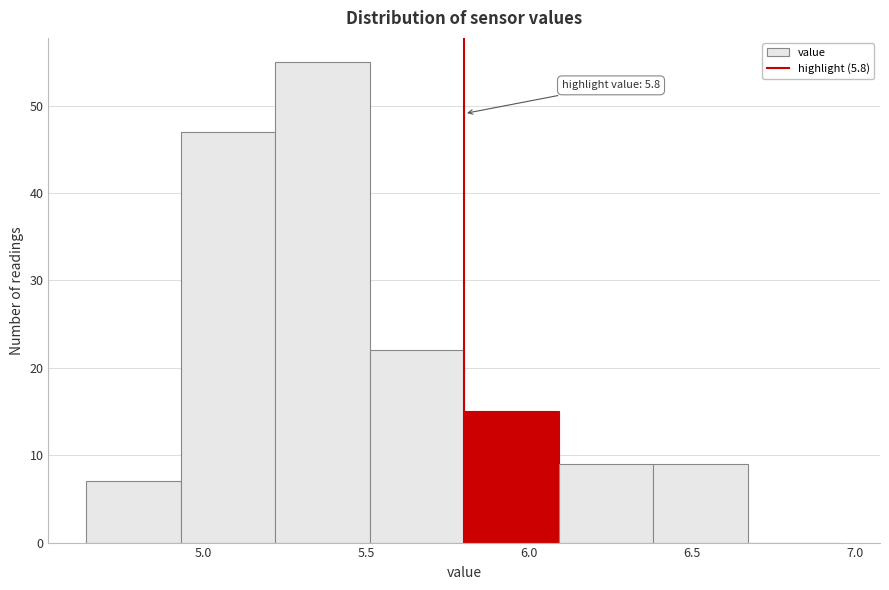

Over which range of the x-axis is the bar tallest?

5.22 to 5.51